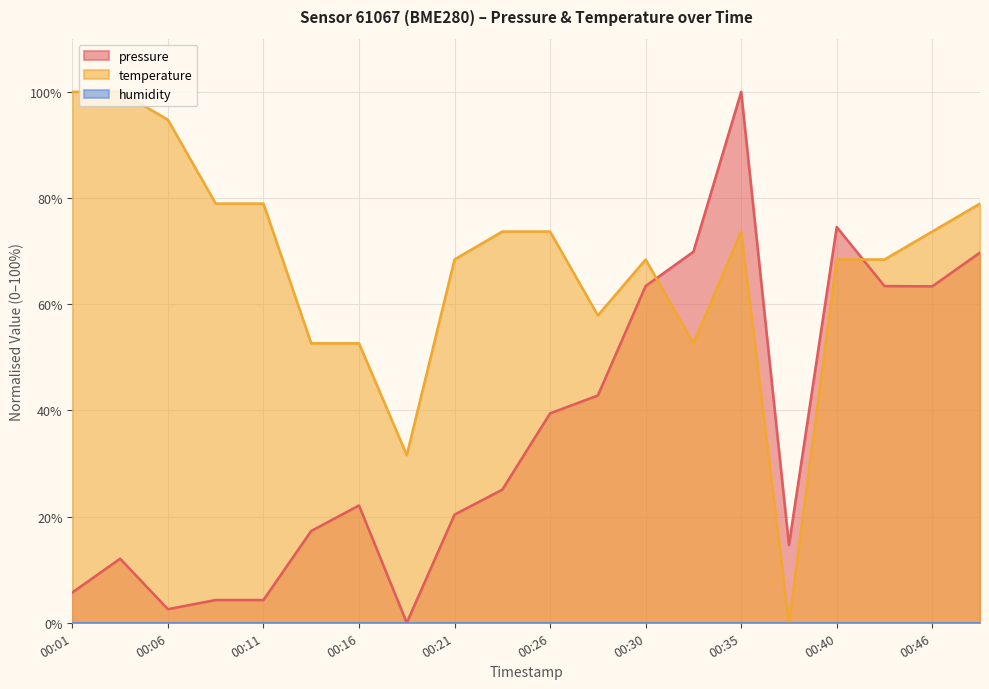

Which series has the largest total across all categories?

temperature